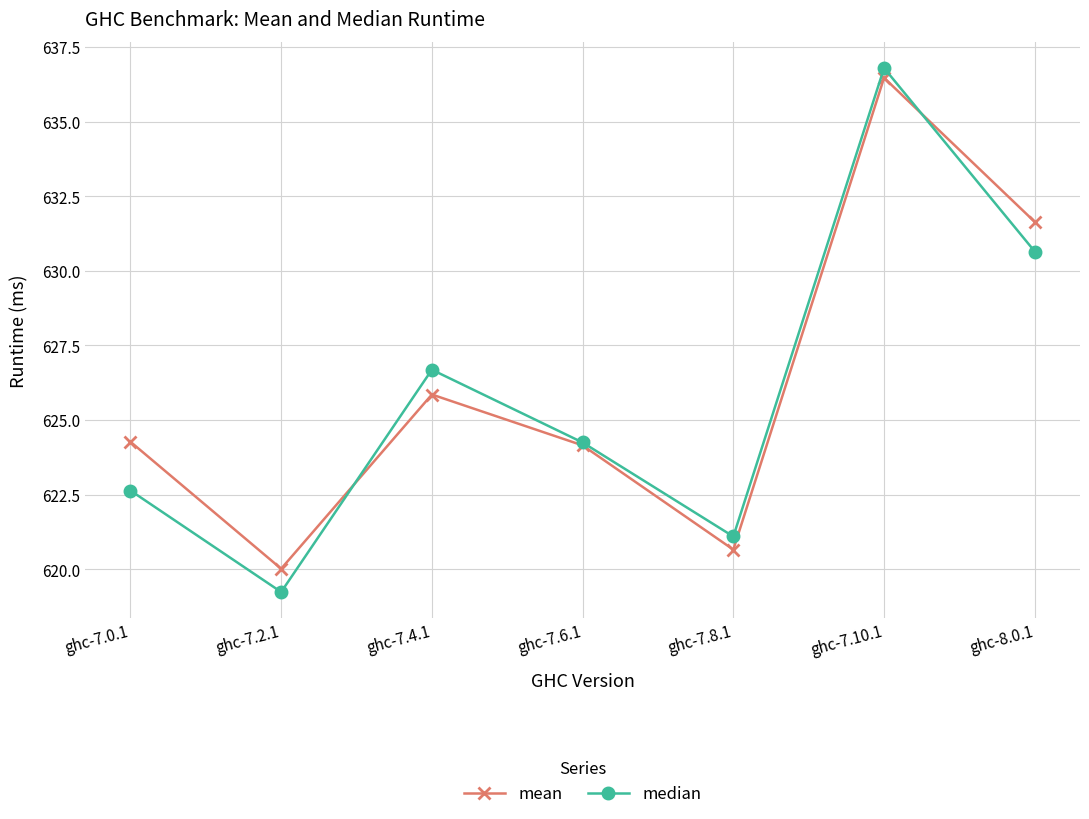

What are all the series names shown in the legend?

mean, median